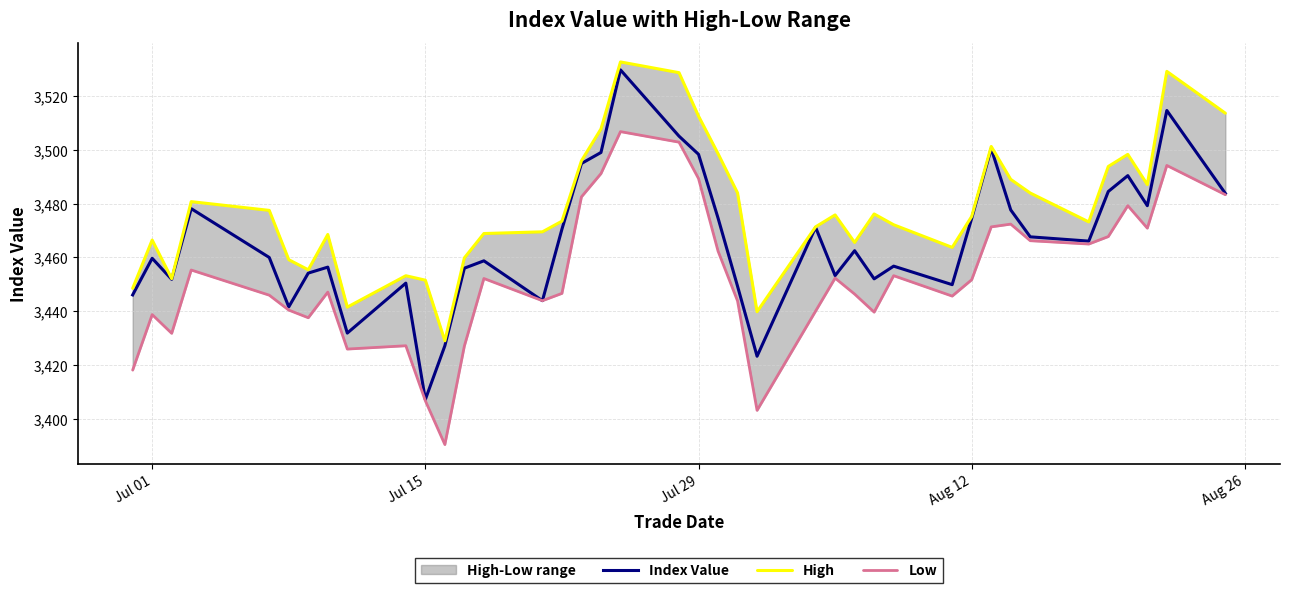

What is the lowest value of the Index Value series?

3407.1